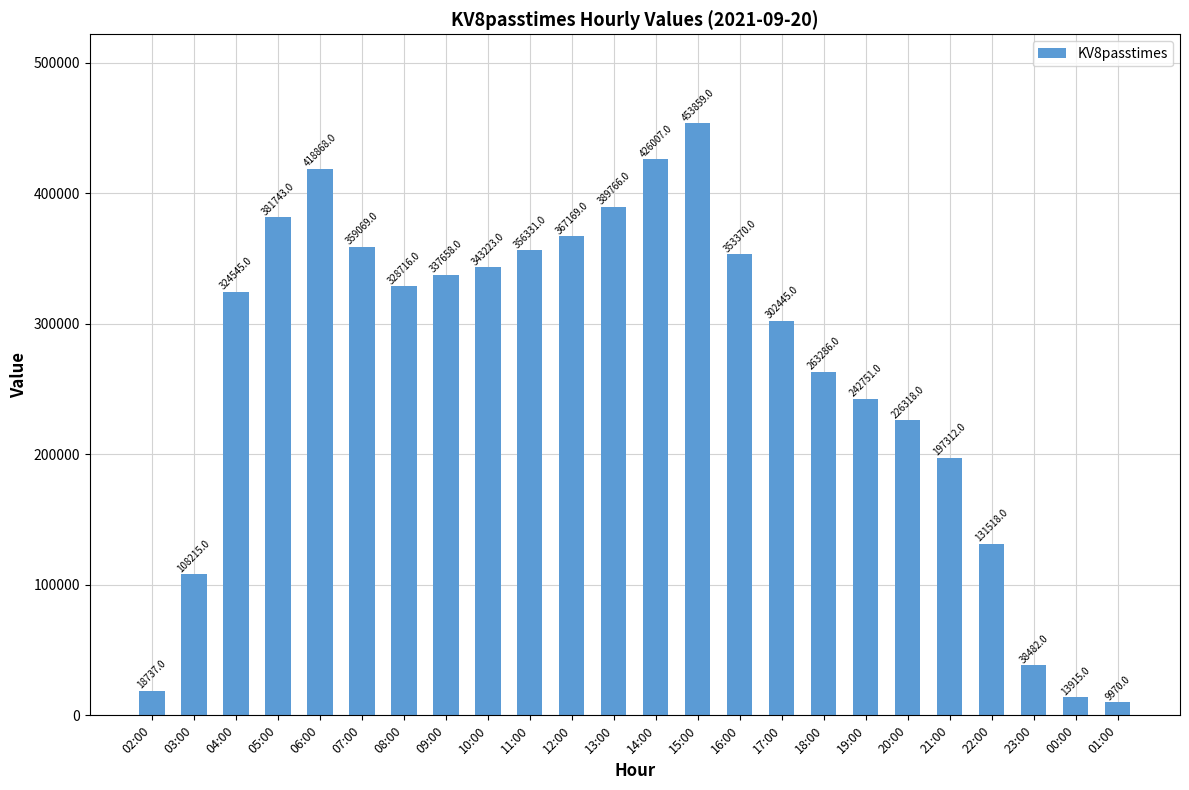

Where does the data first go above 328716?

05:00